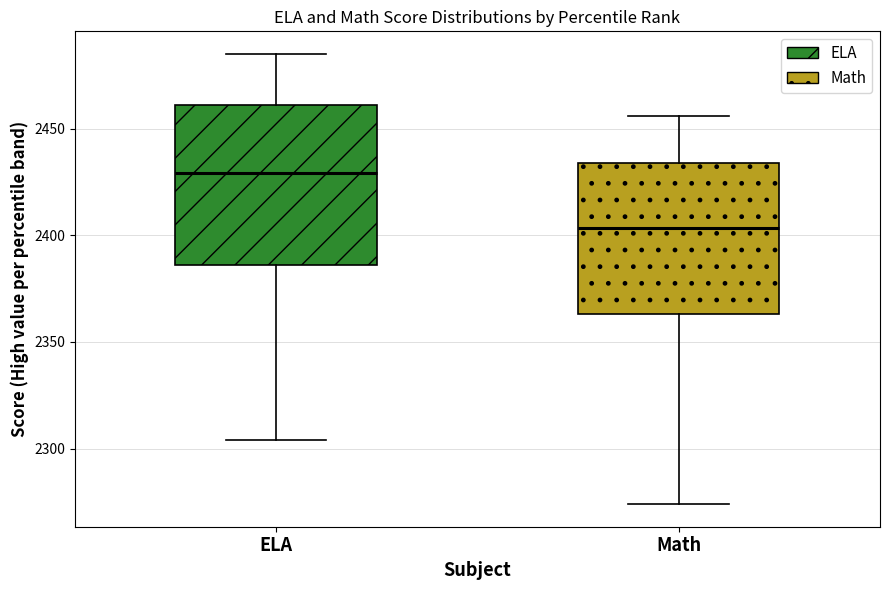

Reading left to right, read every box against the y-axis: the position of its median line, the range the box covers, and the ends of its whiskers. The values are not printed on the chart, so give them approximately, as read against the axis.

ELA: median 2430, box 2385 to 2460, whiskers 2305 to 2485
Math: median 2405, box 2365 to 2435, whiskers 2275 to 2455